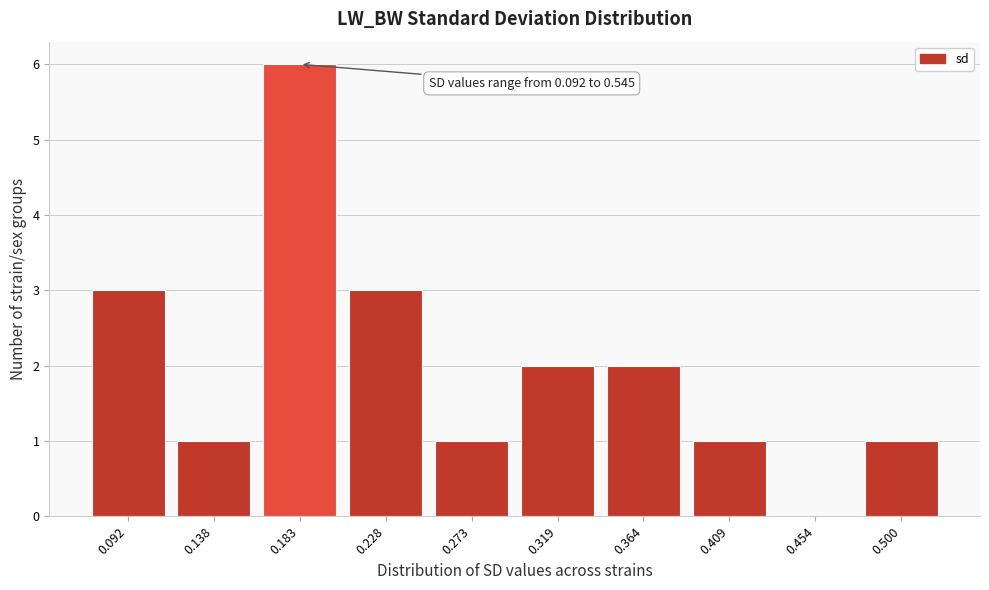

Reading right to left, extract all data points from this chart.

0.500=1	0.454=0	0.409=1	0.364=2	0.319=2	0.273=1	0.228=3	0.183=6	0.138=1	0.092=3